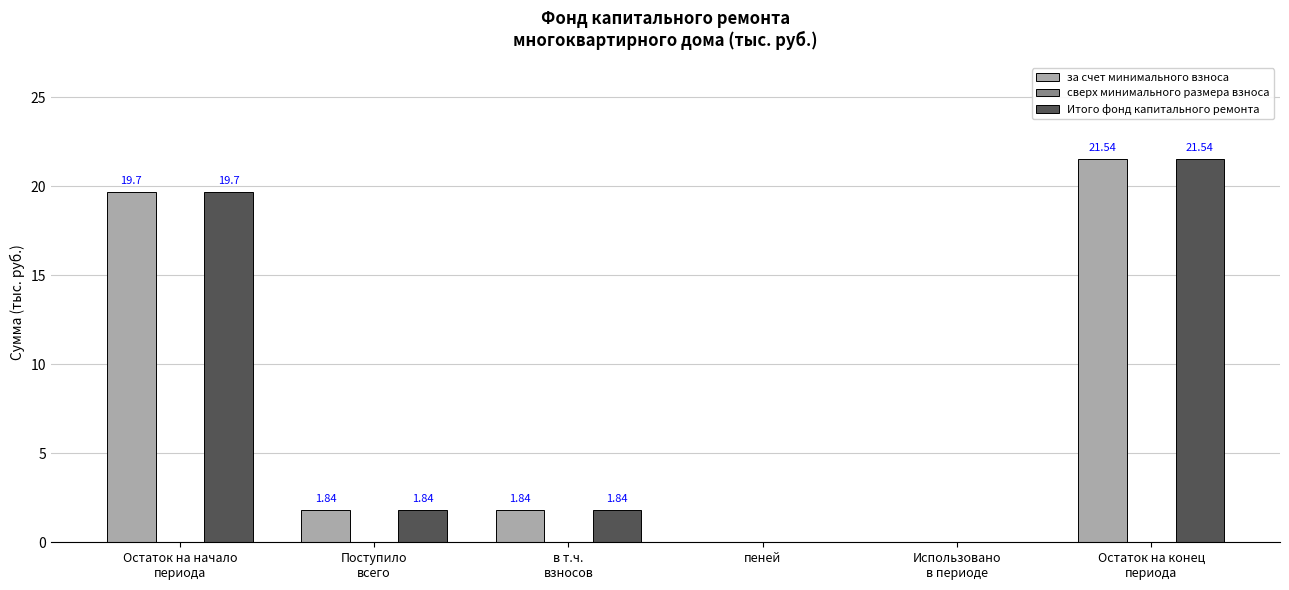

How many distinct data groups are displayed?

2